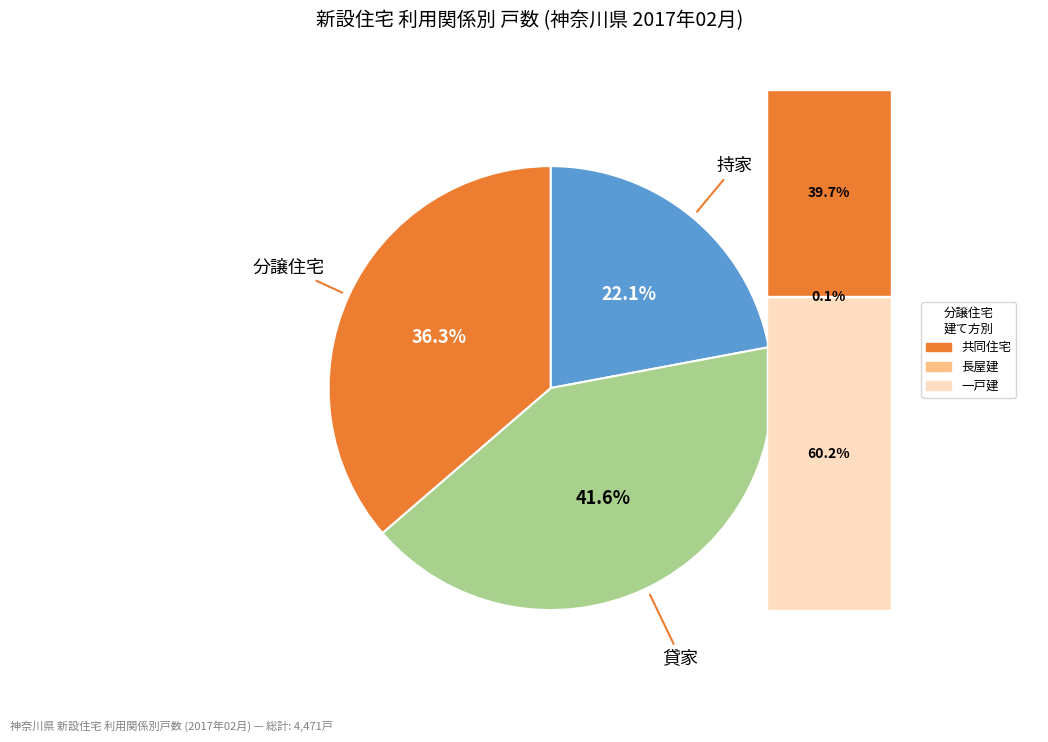

Does any single category account for the majority?

No